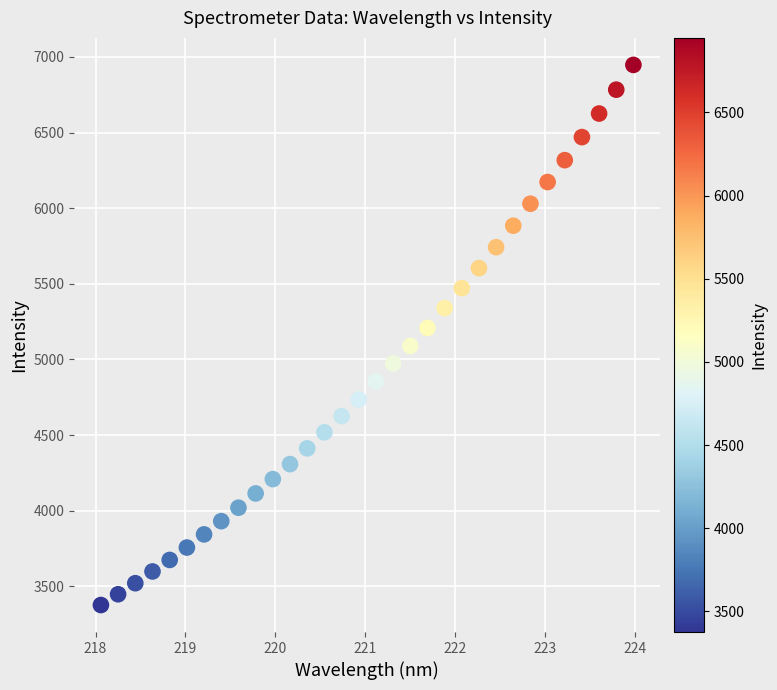

What is the range of X values (max minus min)?

5.9